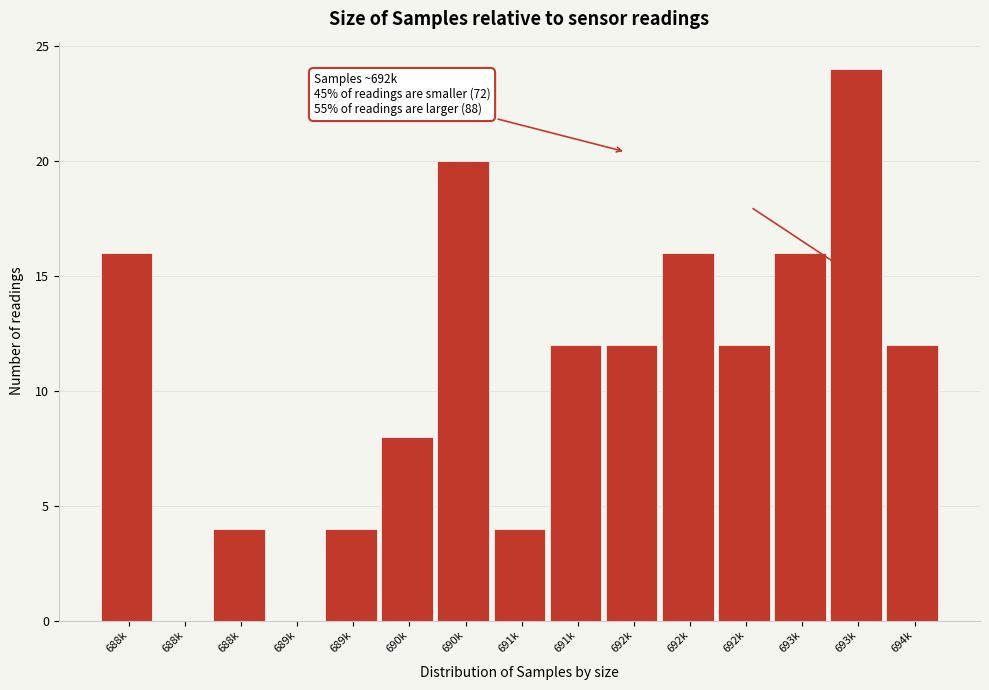

Count the number of data series in this chart.

1